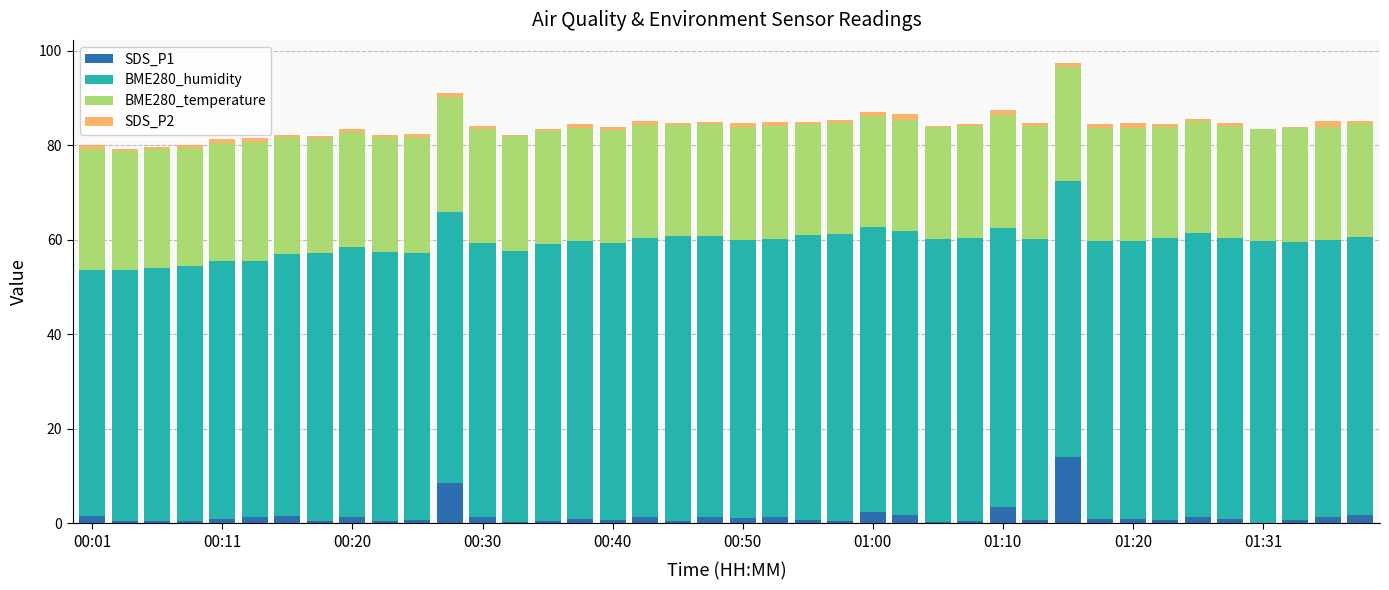

How many series are shown in this chart?

4